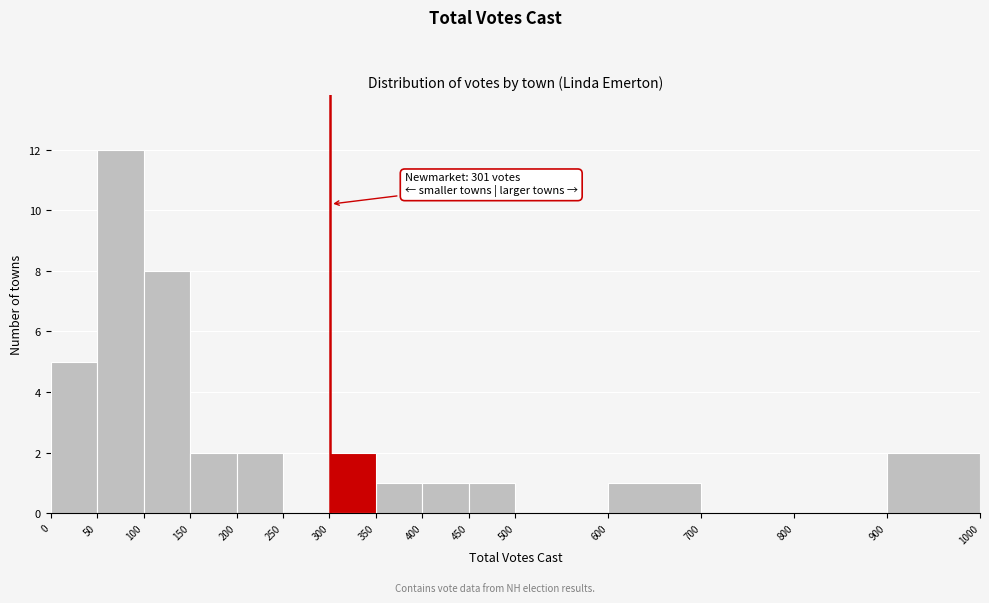

Which range on the x-axis has the tallest bar?

50 to 100